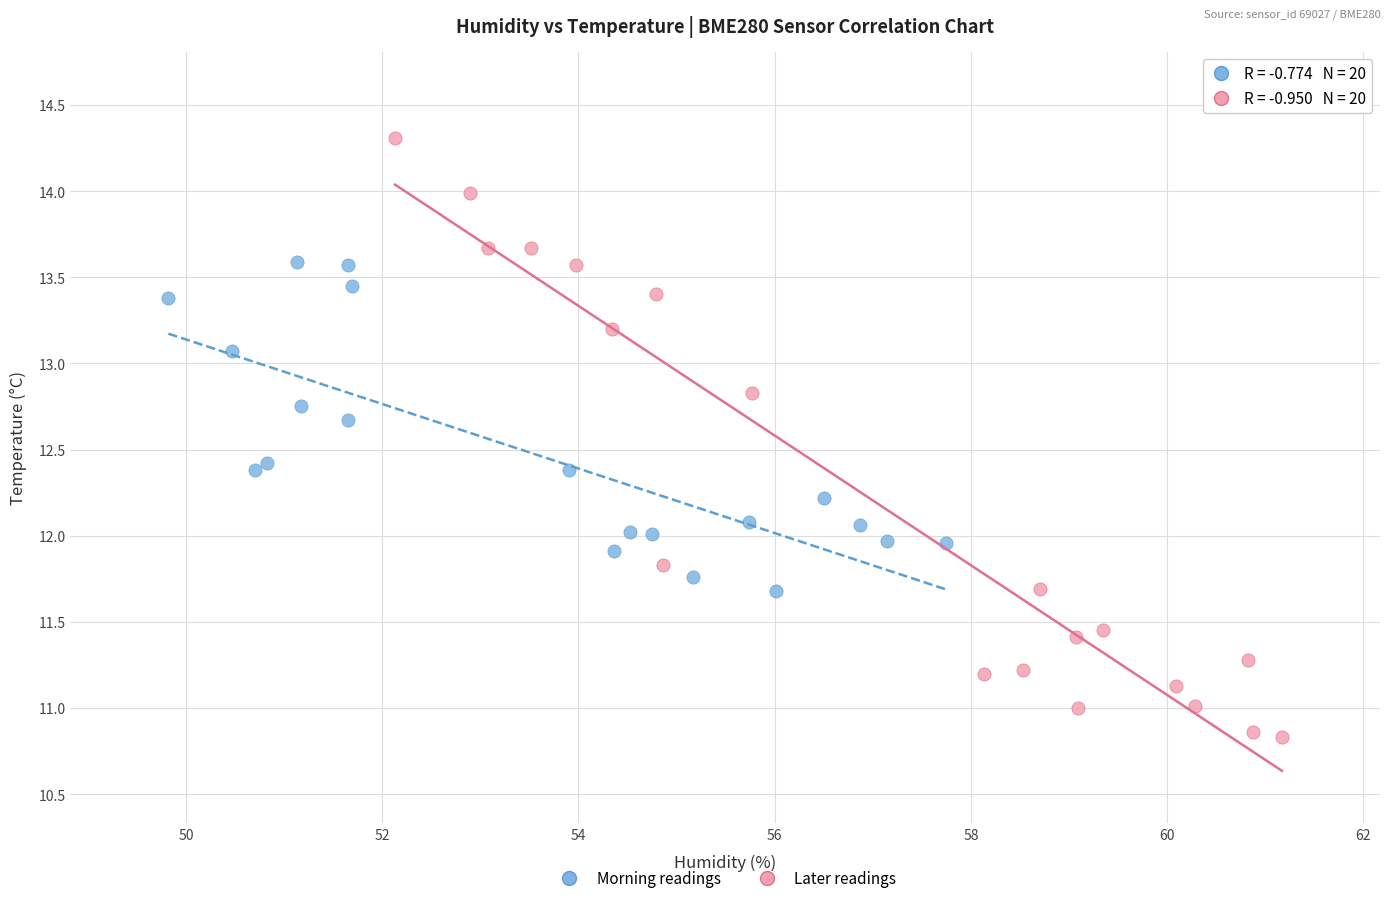

What are all the series names shown in the legend?

Morning readings, Later readings